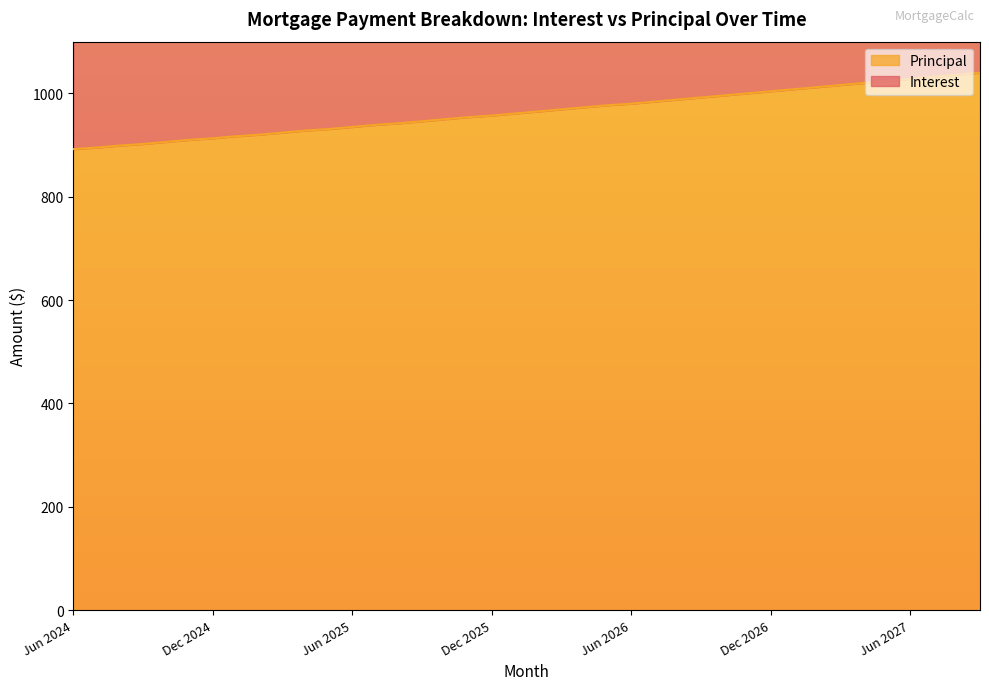

At which label is the value closest to 966?

Feb 2026